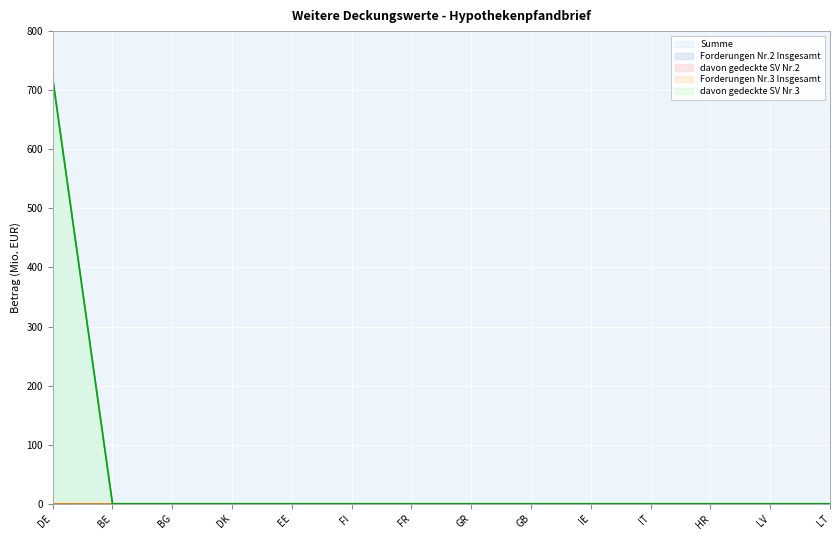

How many series are shown in this chart?

5